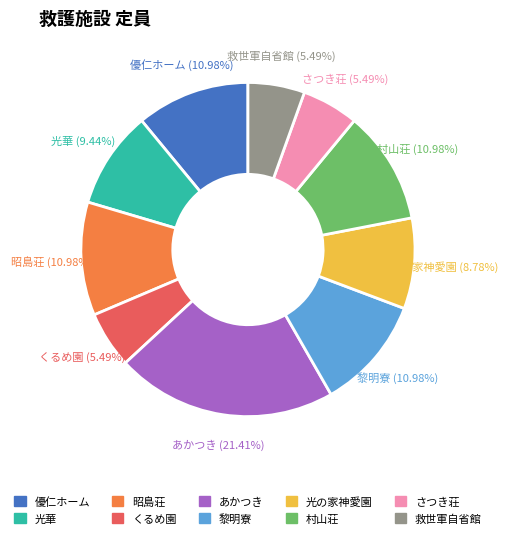

True or false: 昭島荘 accounts for 19% of the total.

False